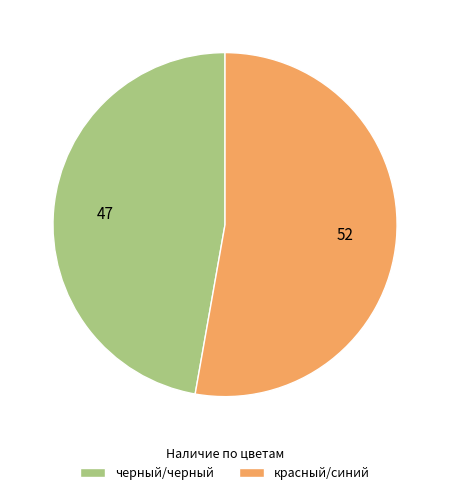

How many segments does this pie chart have?

2